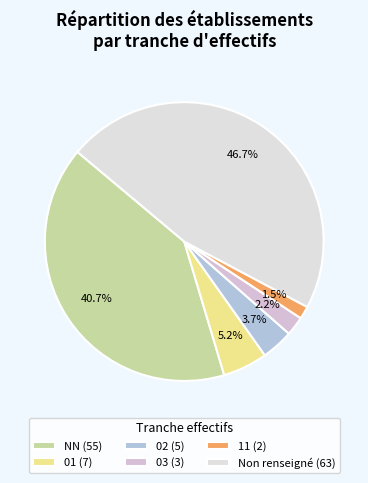

How many slices are in this pie chart?

6